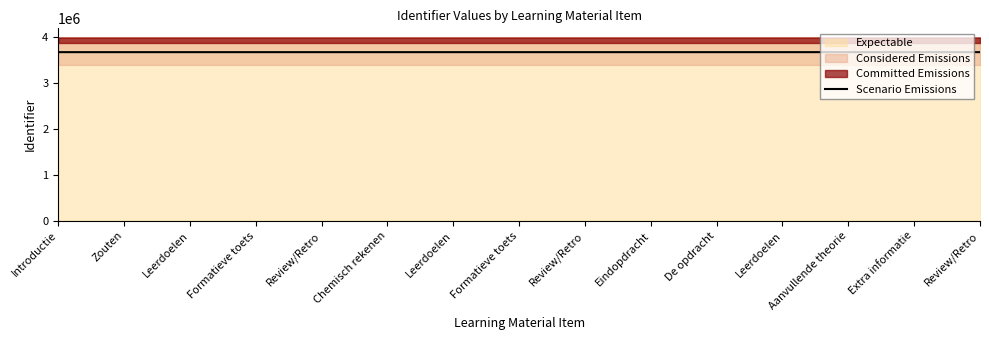

Reading right to left, extract all data points from this chart.

Review/Retro=3679166.5	Extra informatie=3679164.6	Aanvullende theorie=3679162.8	Leerdoelen=3679161.0	De opdracht=3679157.3	Eindopdracht=3679156.4	Review/Retro=3679154.5	Formatieve toets=3679151.8	Leerdoelen=3679142.6	Chemisch rekenen=3679140.7	Review/Retro=3679138.9	Formatieve toets=3679136.1	Leerdoelen=3679122.3	Zouten=3679120.5	Introductie=3679118.6